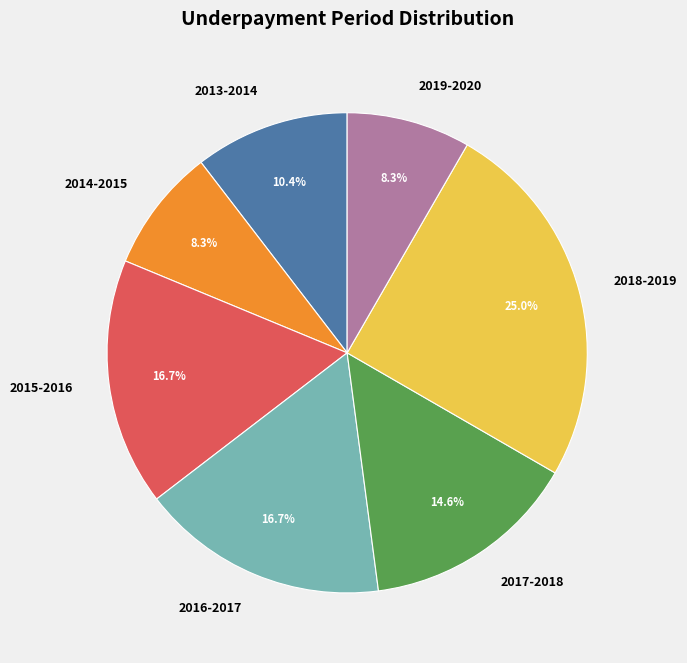

True or false: 2015-2016 accounts for 17% of the total.

True